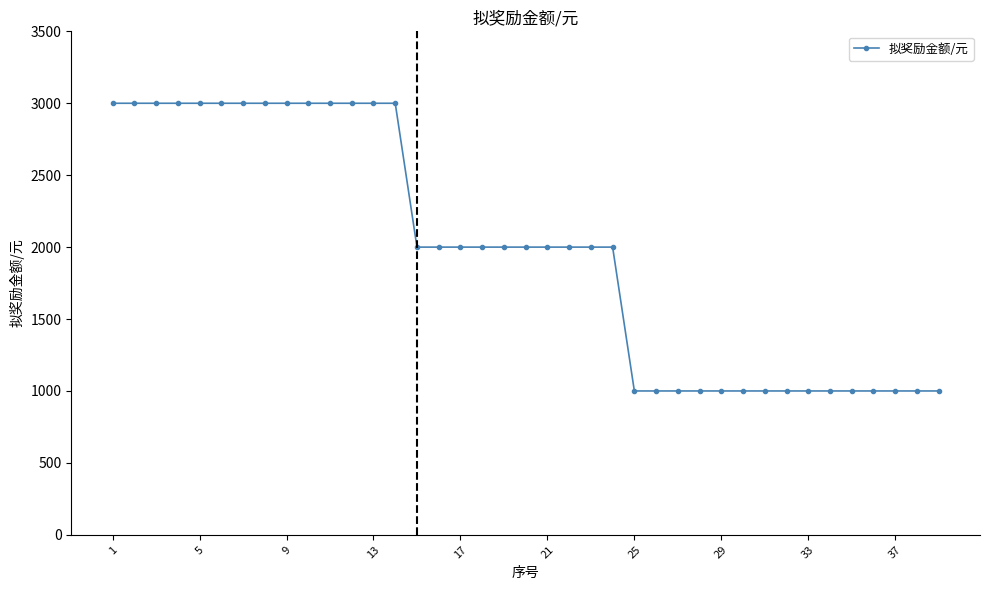

What is the difference between the maximum and second lowest values?

2000